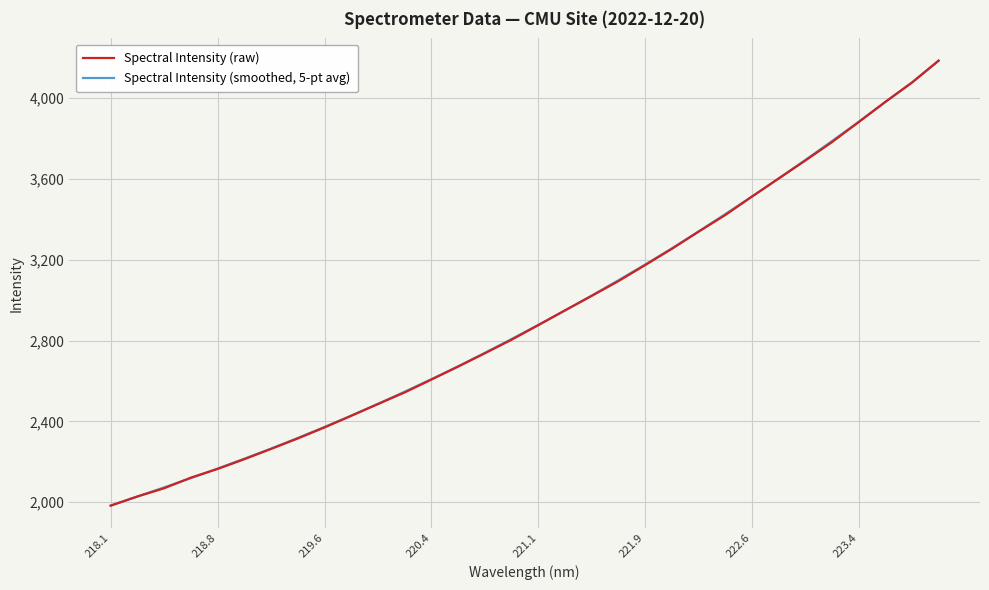

What is the maximum value for Spectral Intensity (raw)?

4185.8